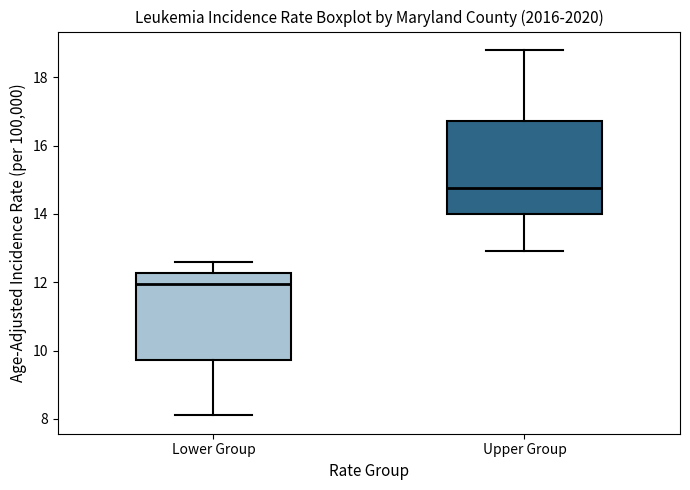

Reading left to right, read every box against the y-axis: the position of its median line, the range the box covers, and the ends of its whiskers. The values are not printed on the chart, so give them approximately, as read against the axis.

Lower Group: median 12.0, box 9.8 to 12.2, whiskers 8.2 to 12.6
Upper Group: median 14.8, box 14.0 to 16.8, whiskers 13.0 to 18.8